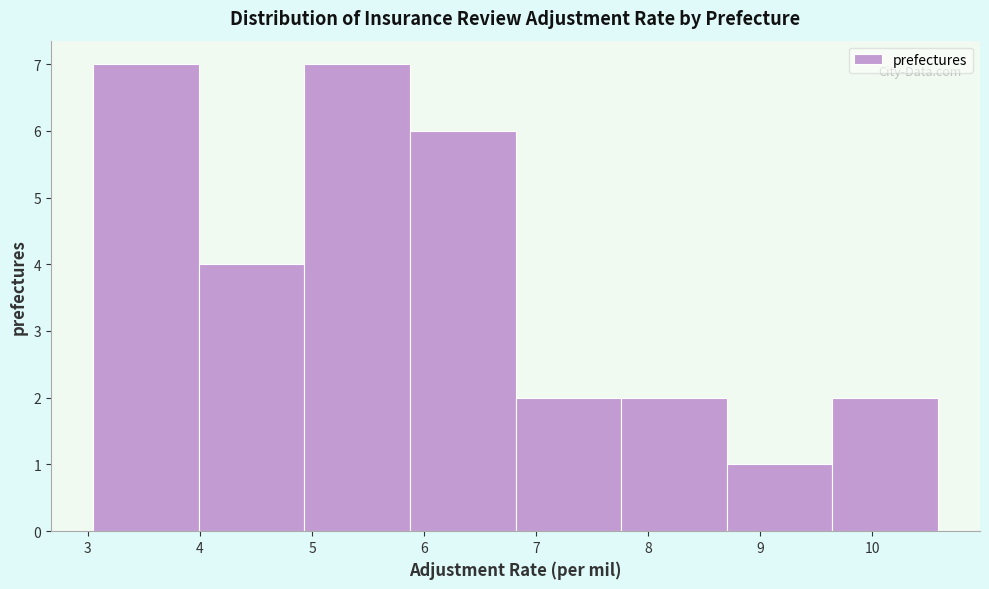

How tall is the bar that spans 9.6 to 10.6 on the x-axis? Neither the bar edges nor the heights are printed on the chart, so give them approximately, as read against the axes.

2